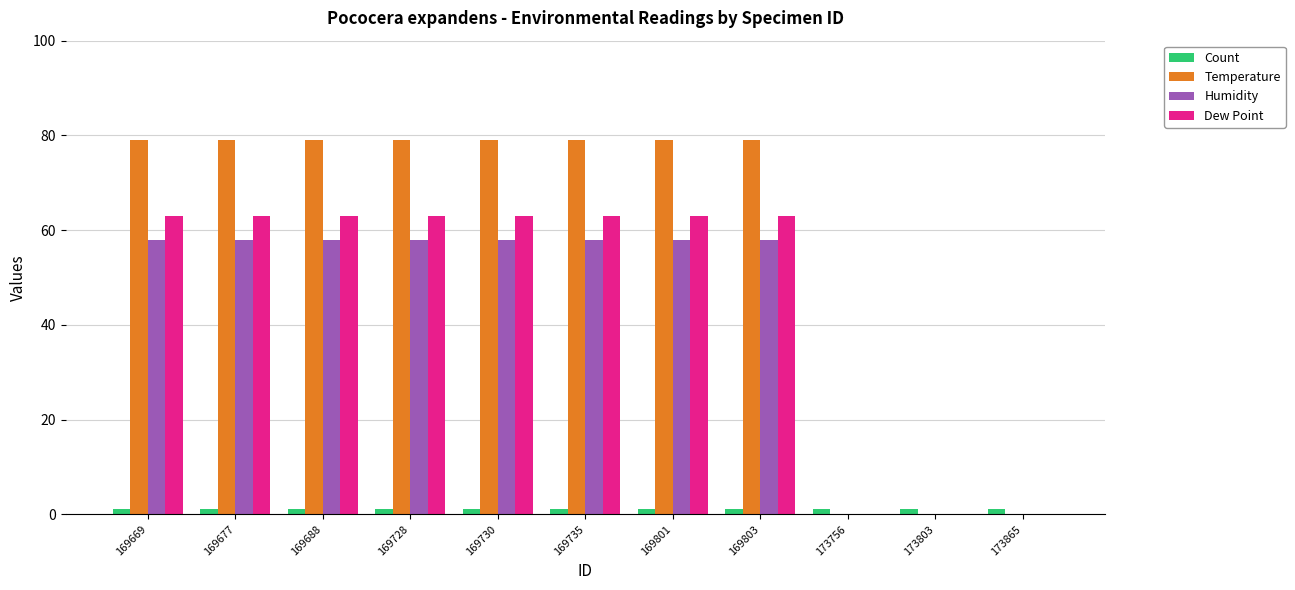

What is the maximum value shown in the chart?

79